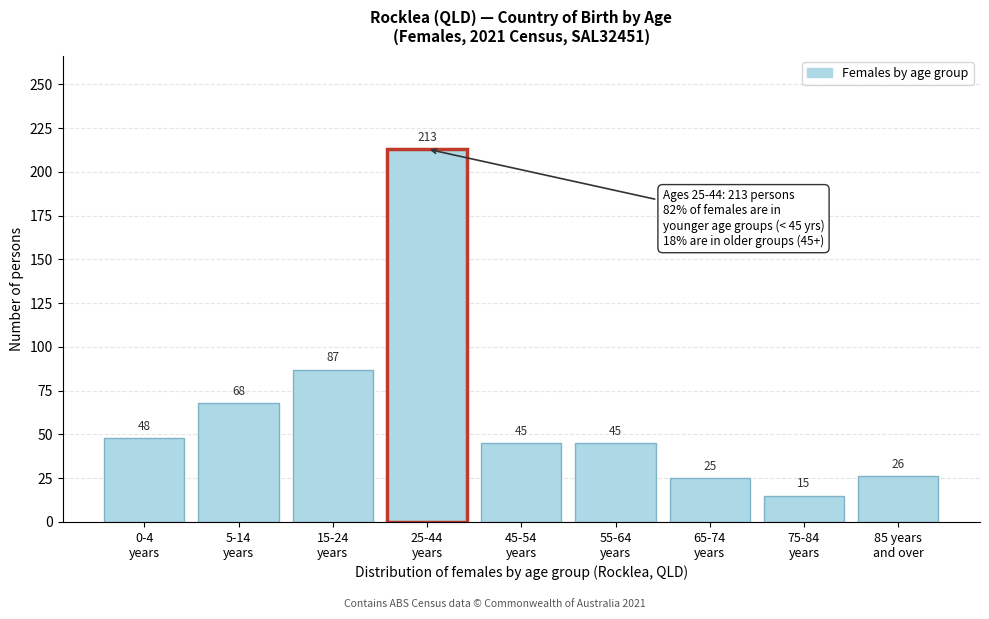

Reading left to right, what are all the values shown in this chart?

48	68	87	213	45	45	25	15	26